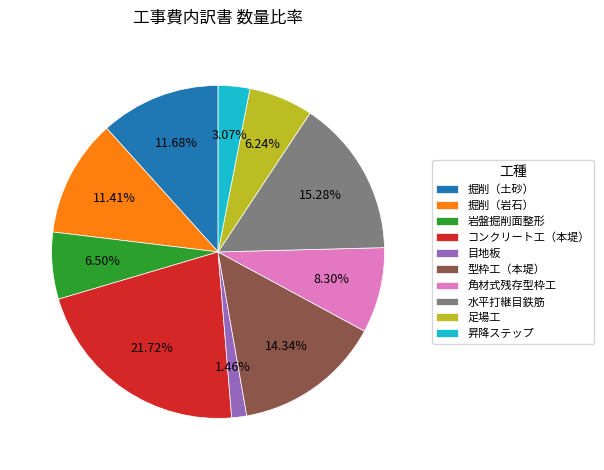

What percentage is NOT represented by 目地板?

98.5%